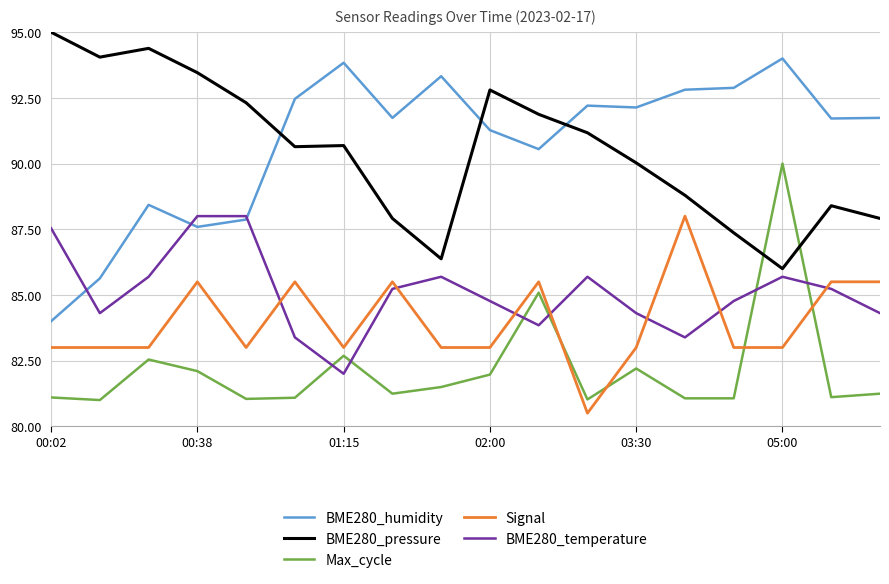

What is the greatest value displayed?

95.0